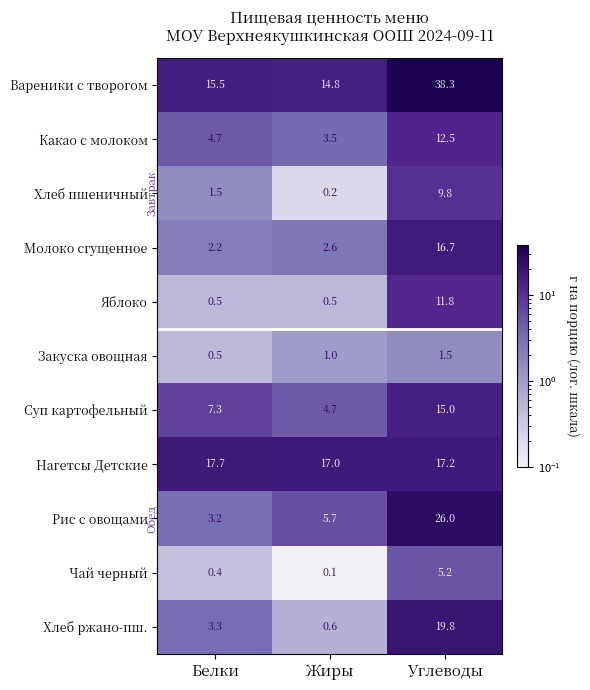

What is the maximum value shown in the chart?

38.3